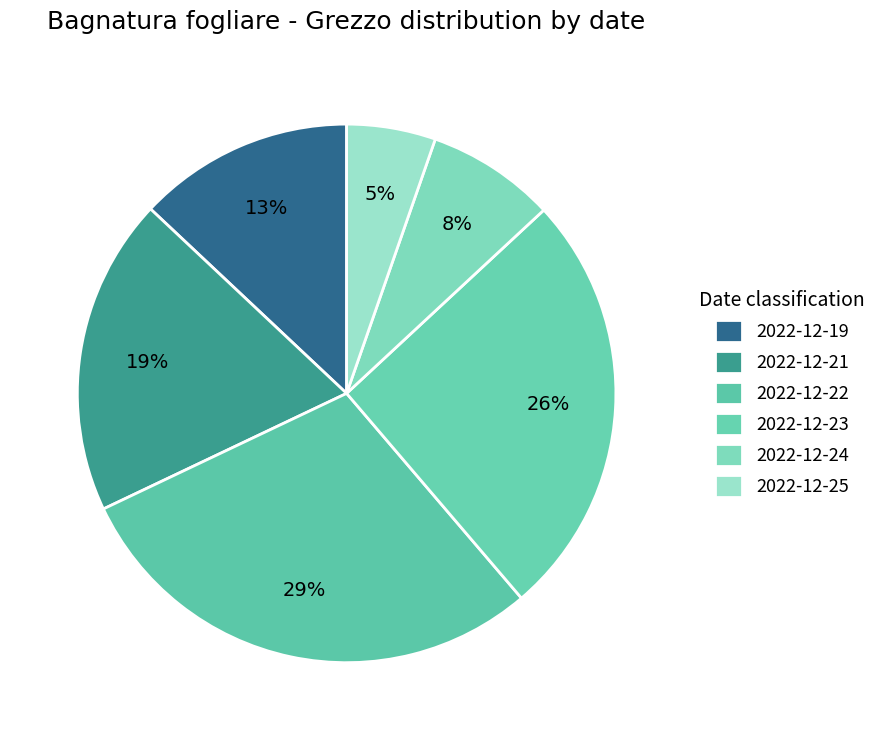

To the nearest percent, what percentage of the pie is 2022-12-24?

8%